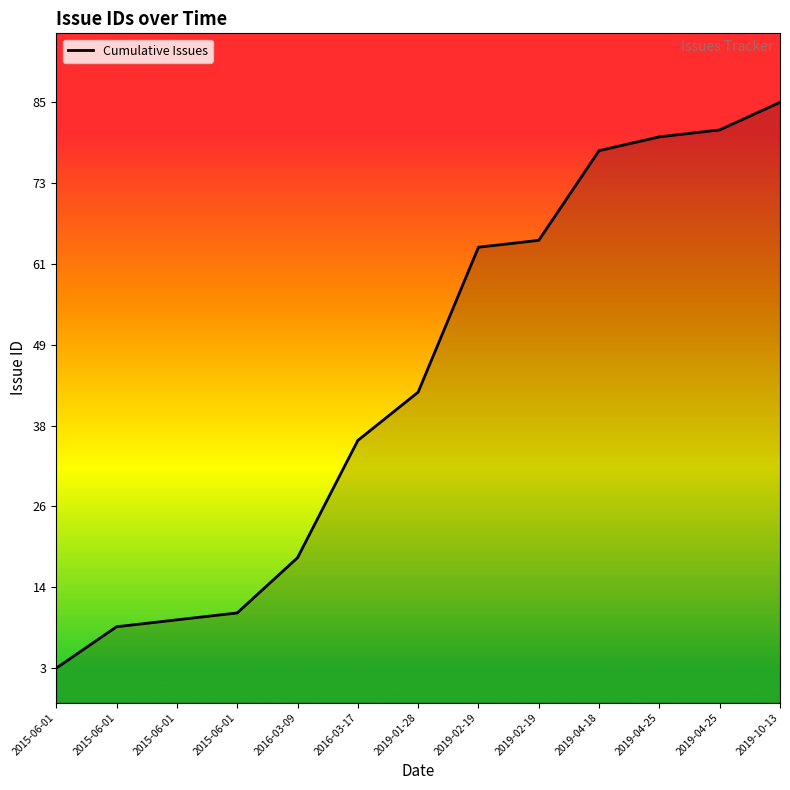

What is the difference between the values at 2015-06-01 and 2019-04-18?

75